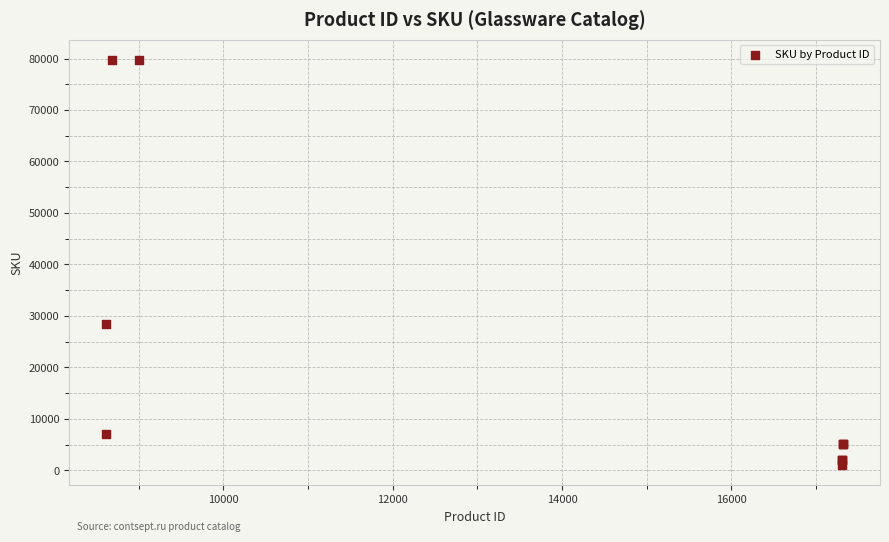

What Y value in the scatter plot is closest to 40376?

28438